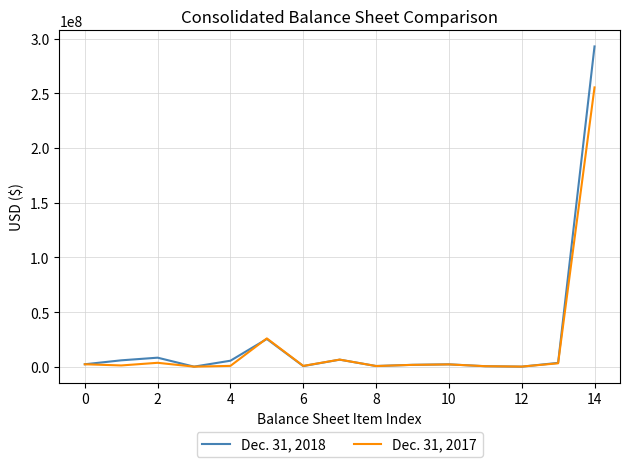

Which series has the largest range (max minus min)?

Dec. 31, 2018